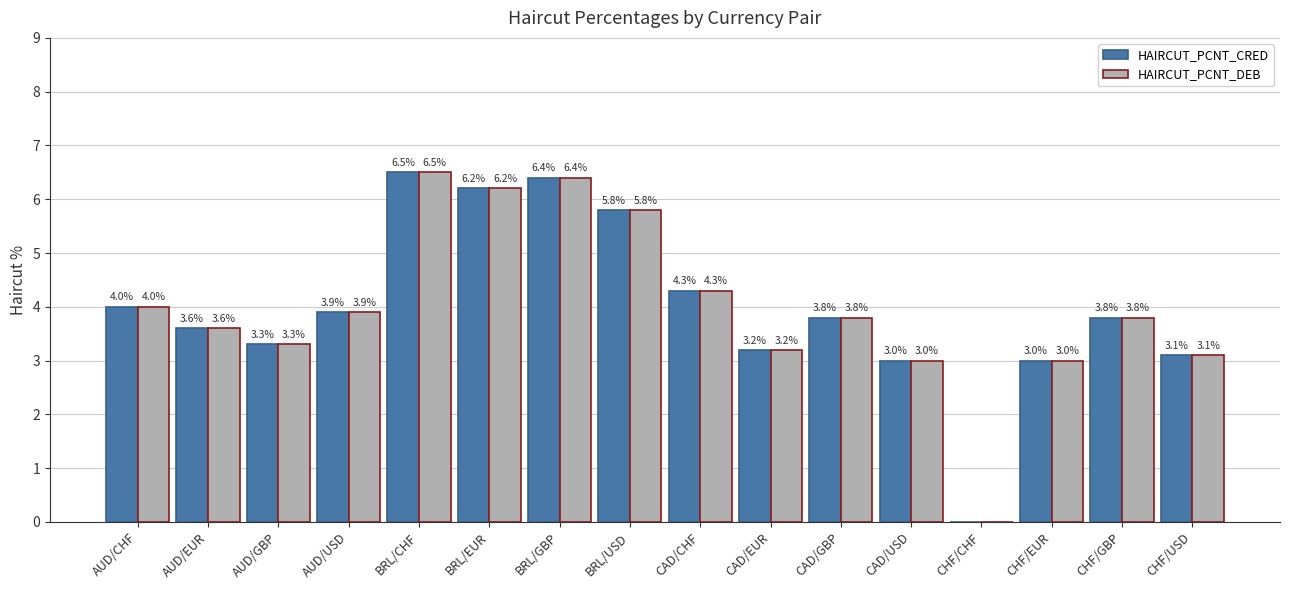

Is the value of HAIRCUT_PCNT_DEB at AUD/CHF greater than the value of HAIRCUT_PCNT_CRED at CHF/USD?

Yes